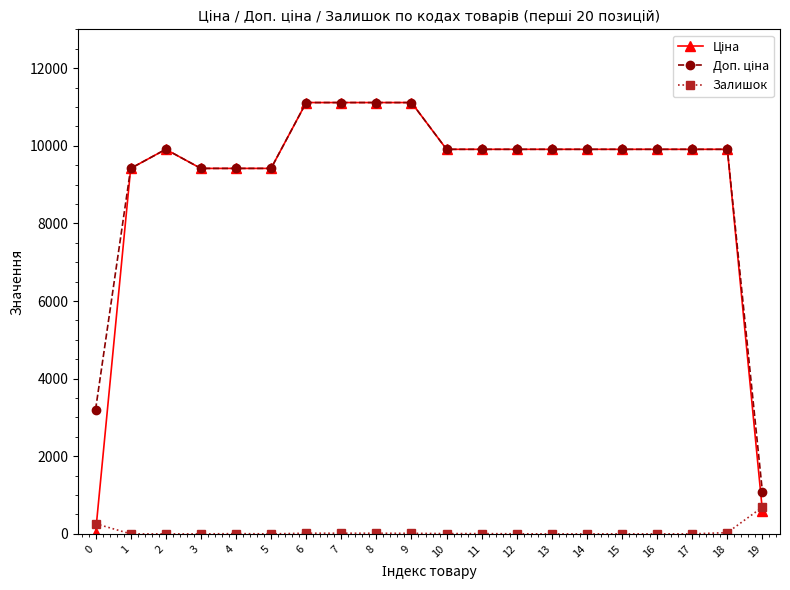

What is the difference between the highest and lowest values at 13?

9908.5